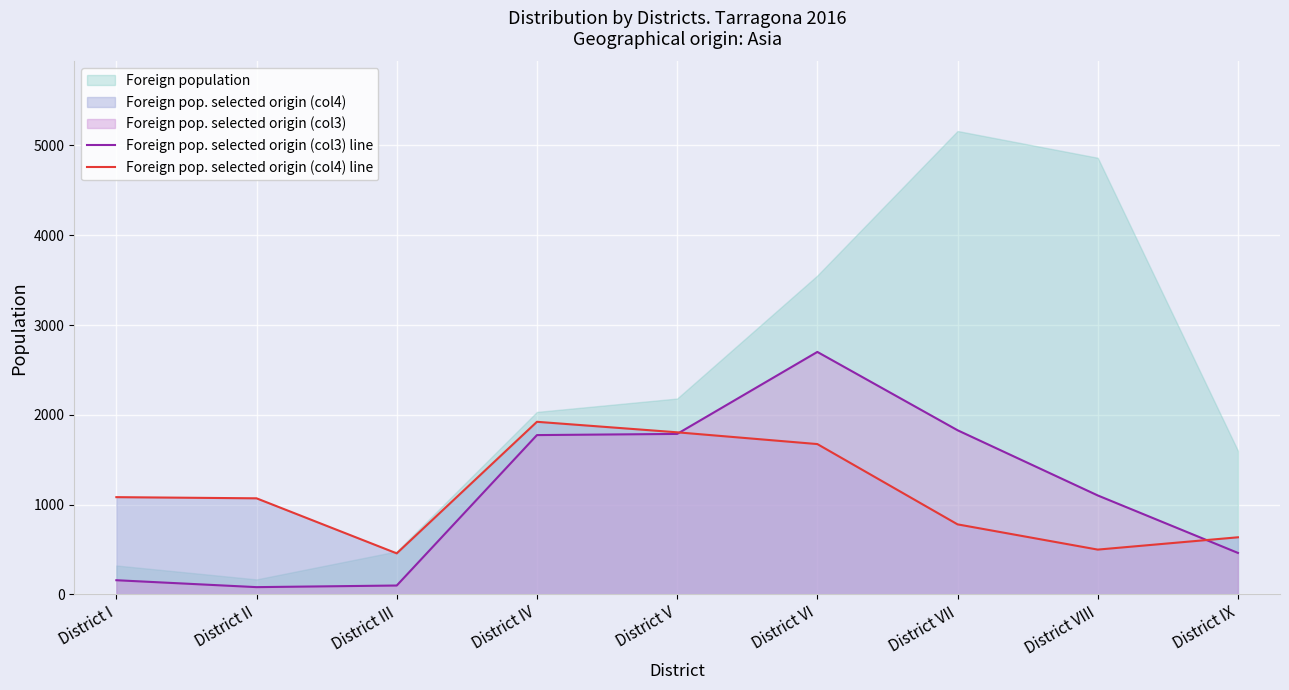

At which category is the sum across all series the highest?

District VI